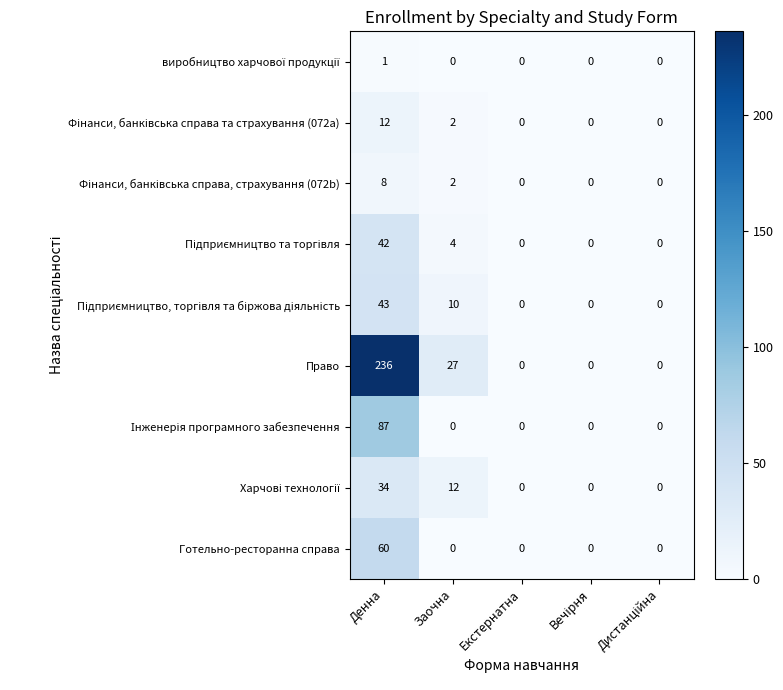

Is it true that Право equals 27 at Заочна?

True